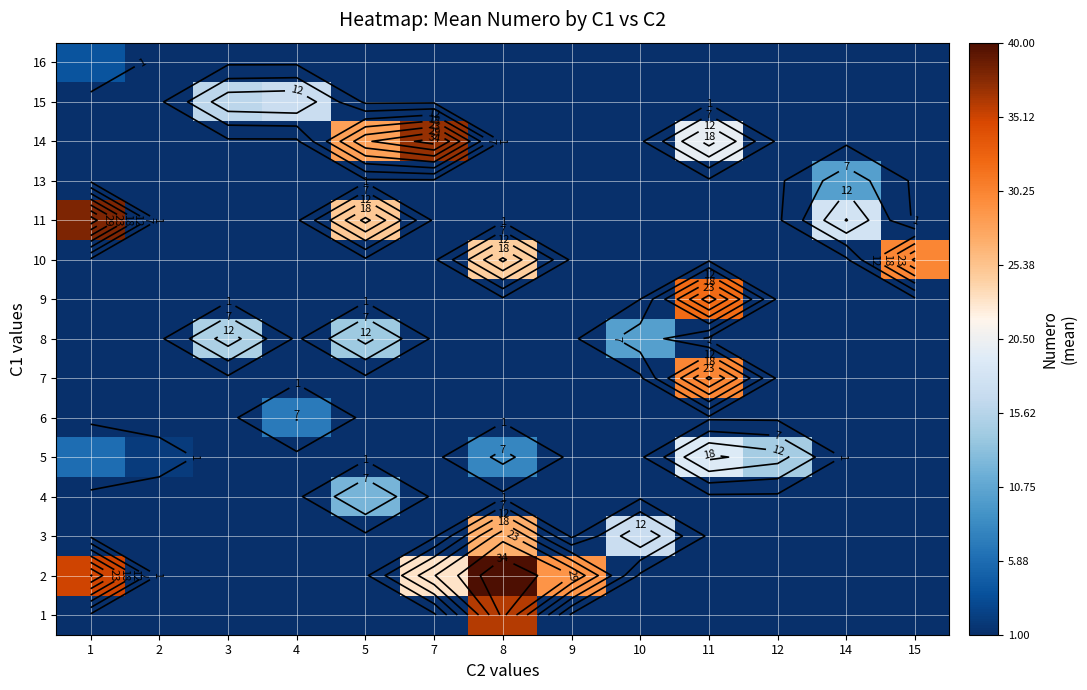

At how many categories does at least one series exceed 9?

12